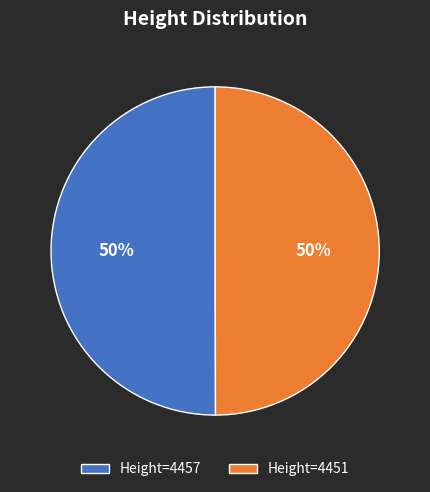

To the nearest percent, what is the average slice percentage?

50%